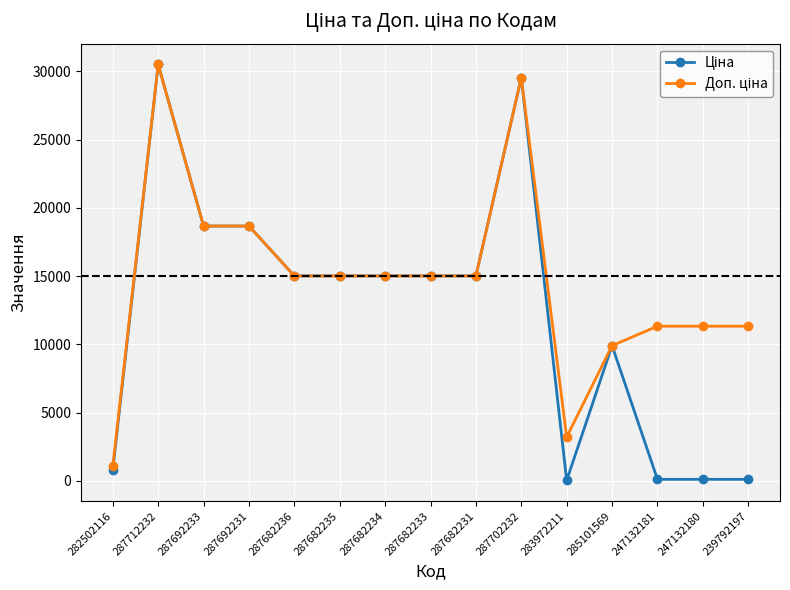

At how many categories does at least one series exceed 5545?

13